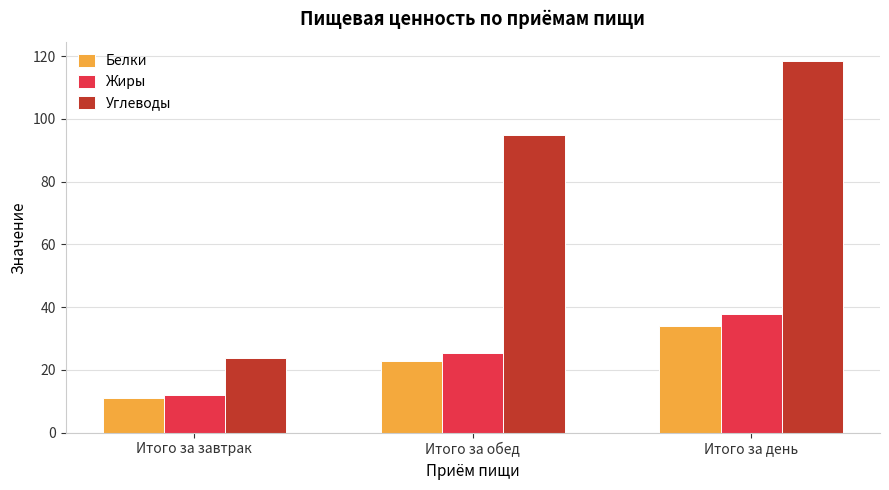

How many bars are there in total?

9